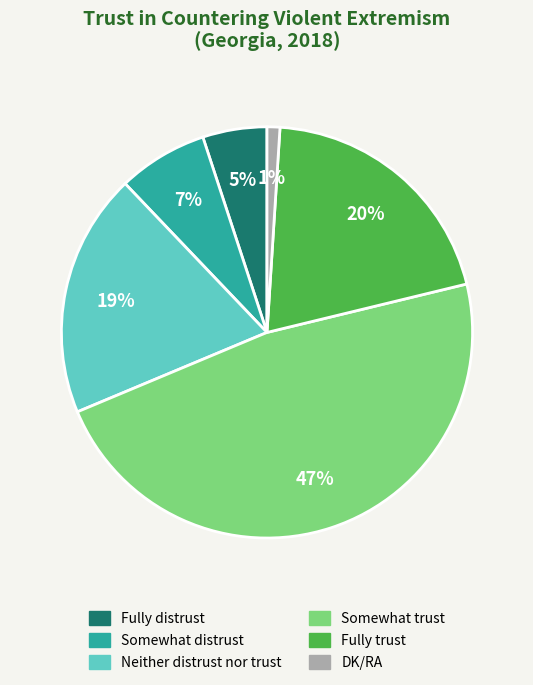

Combined, do DK/RA and Fully distrust account for over 50%?

No